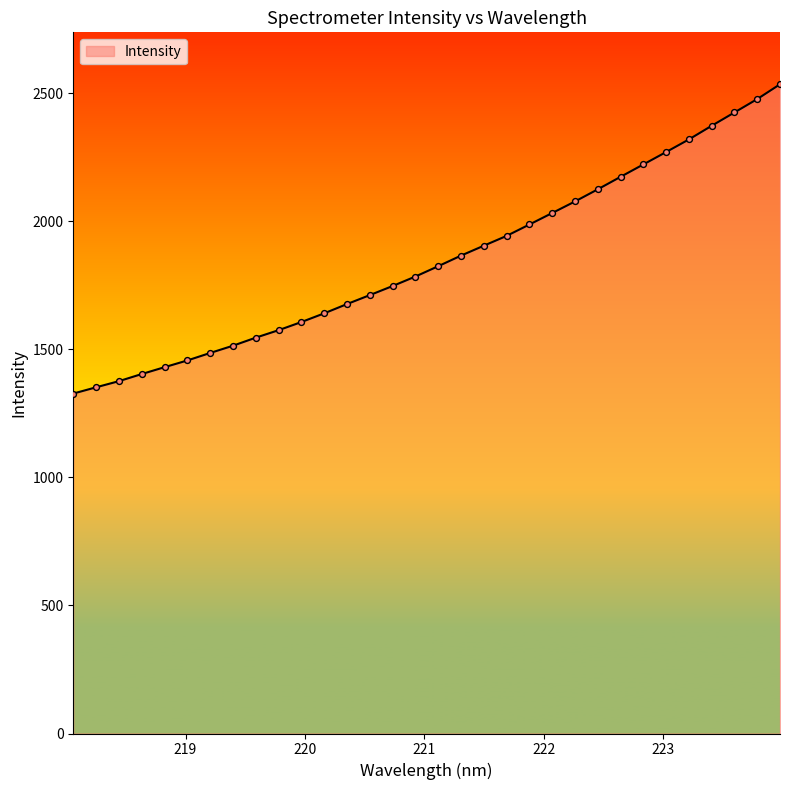

What is the maximum value shown in the chart?

2534.8